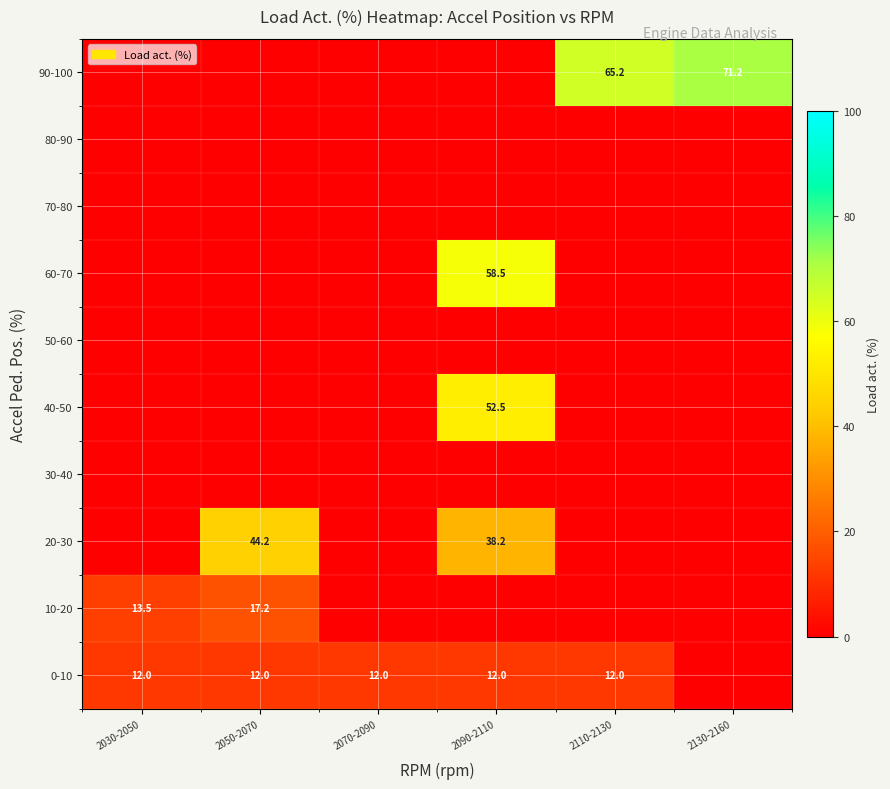

What is the sum of the 20-30 values at 2090-2110 and 2050-2070?

82.4